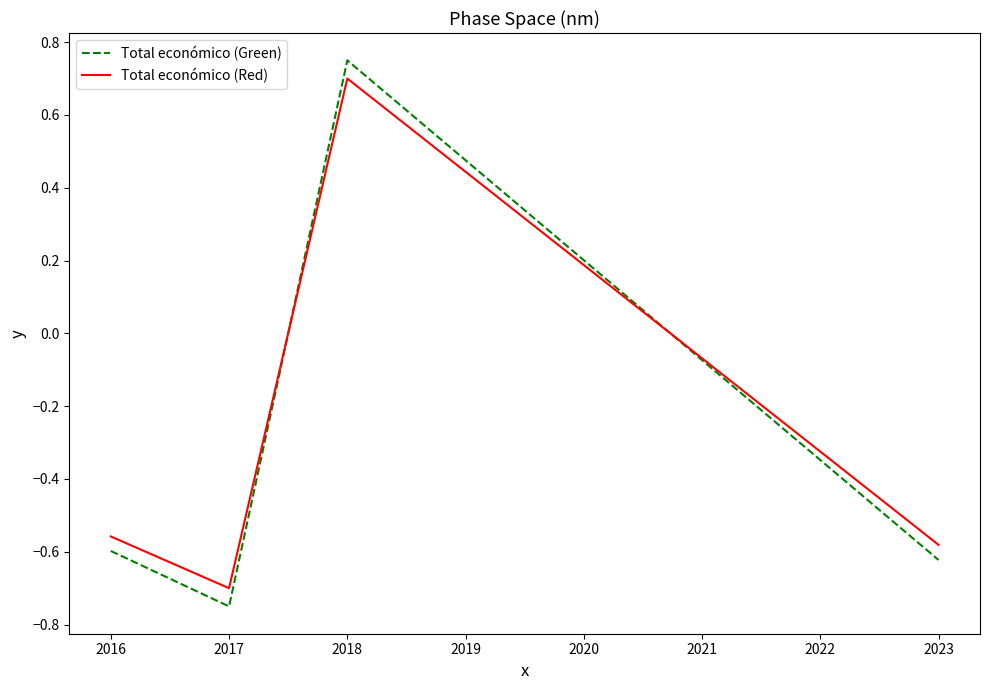

True or false: Total económico (Green) and Total económico (Red) intersect in this chart.

True